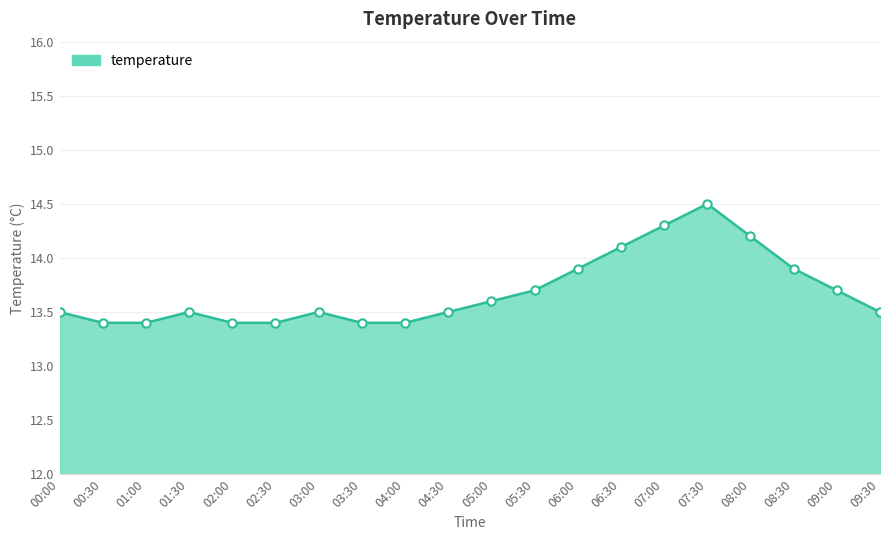

What is the ratio of the value at 05:30 to the value at 03:00?

1.0